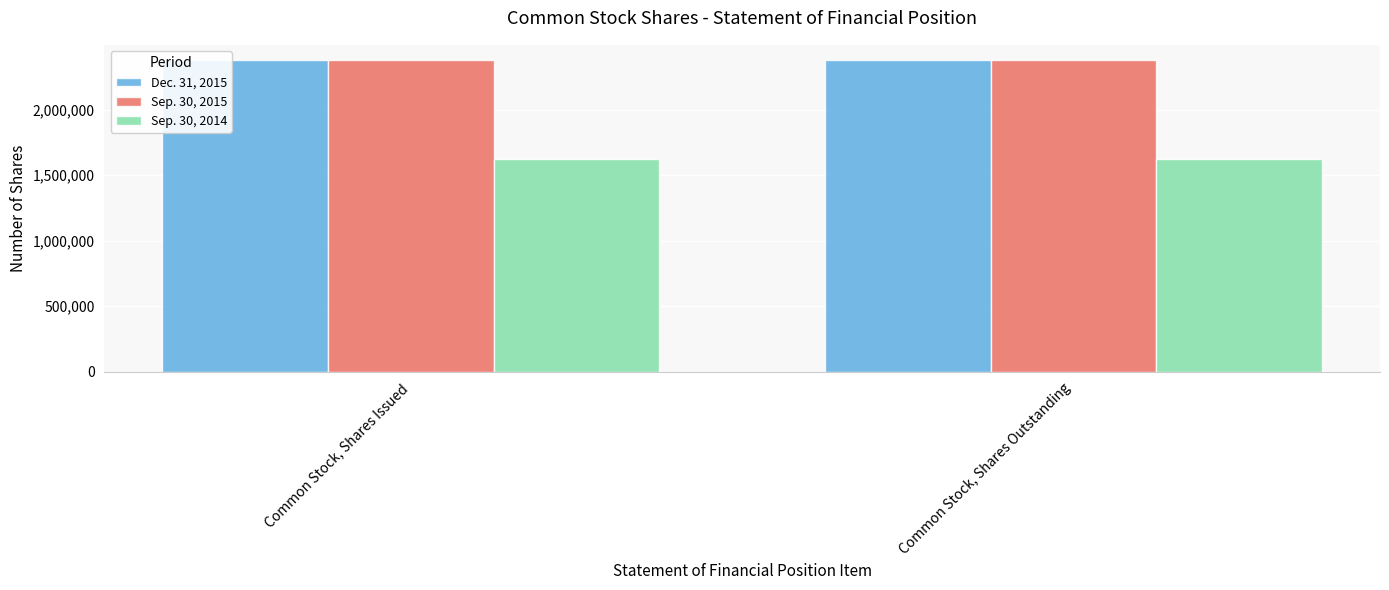

Is the value of Sep. 30, 2014 at Common Stock, Shares Outstanding greater than the value of Dec. 31, 2015 at Common Stock, Shares Issued?

No